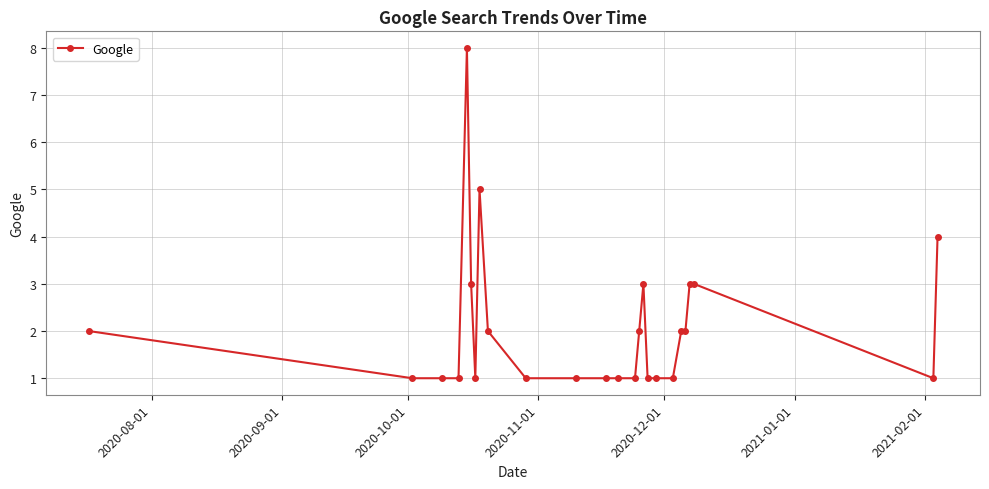

What is the difference between the maximum and minimum values?

7